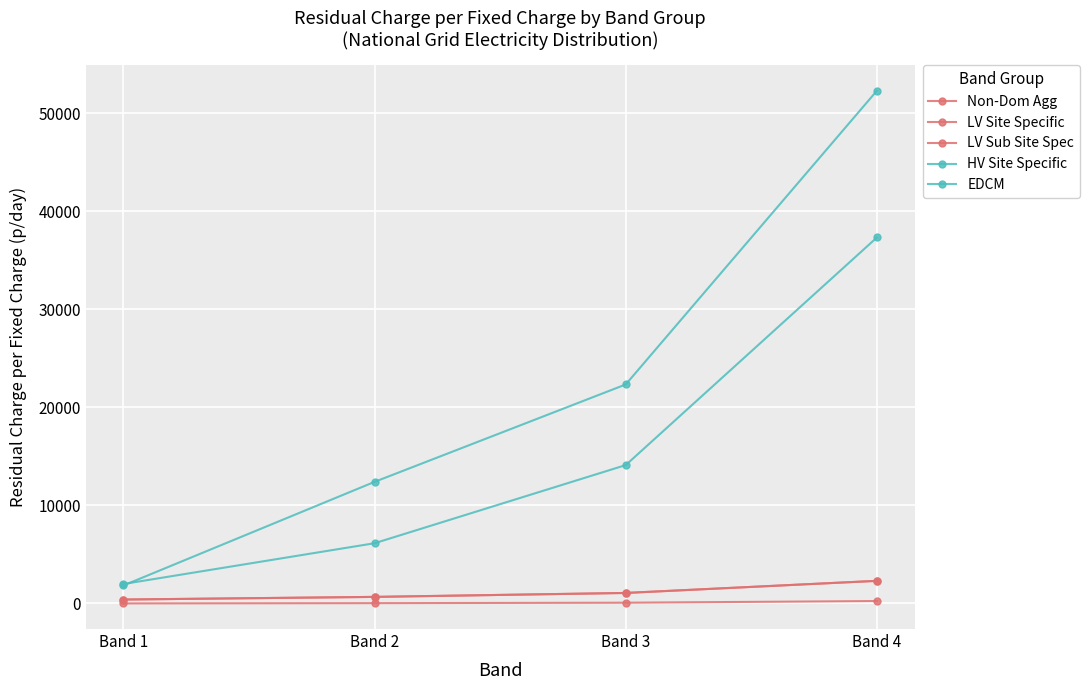

How many lines are shown in the chart?

5